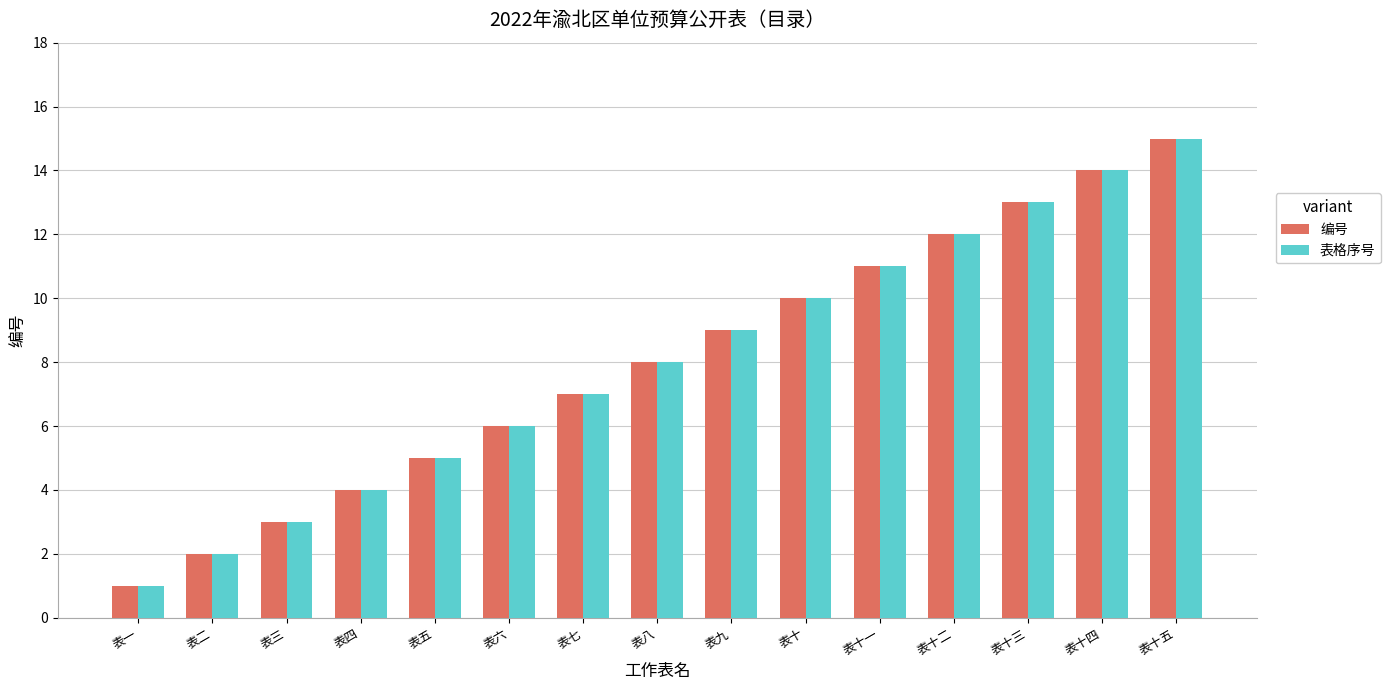

Rank the categories by 表格序号 value from highest to lowest.

表十五, 表十四, 表十三, 表十二, 表十一, 表十, 表九, 表八, 表七, 表六, 表五, 表四, 表三, 表二, 表一